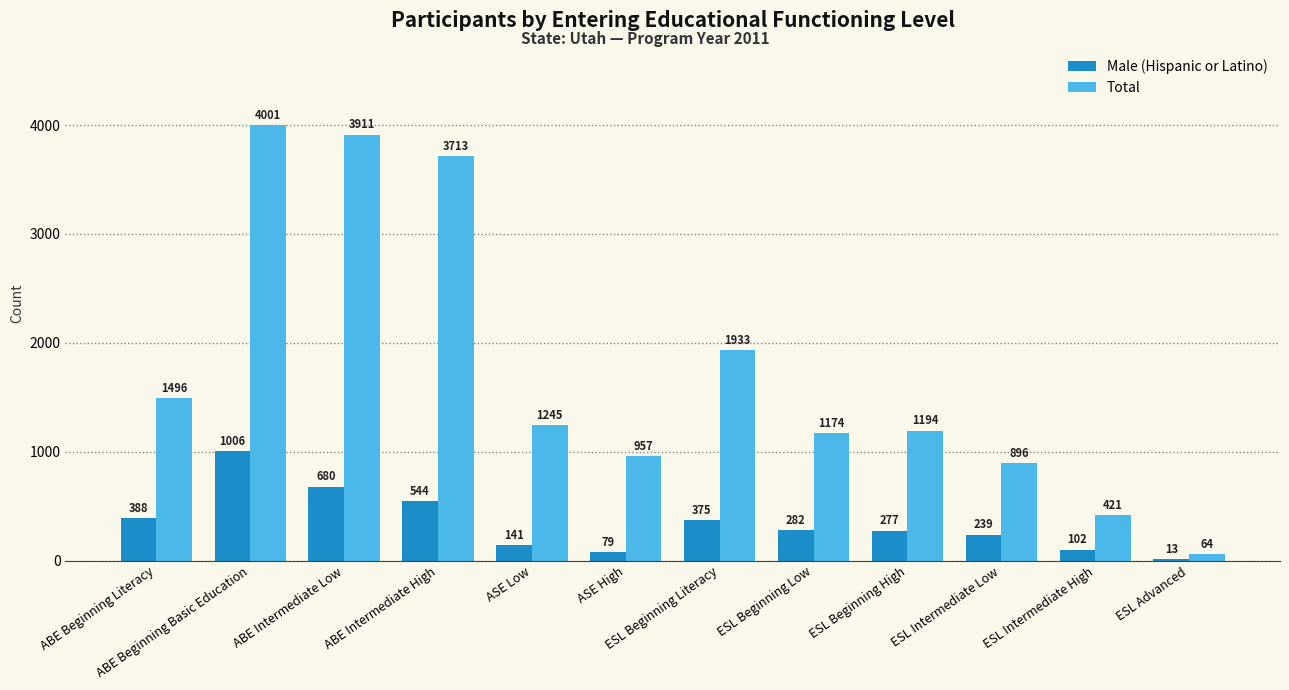

What is the sum of all Male (Hispanic or Latino) values?

4126